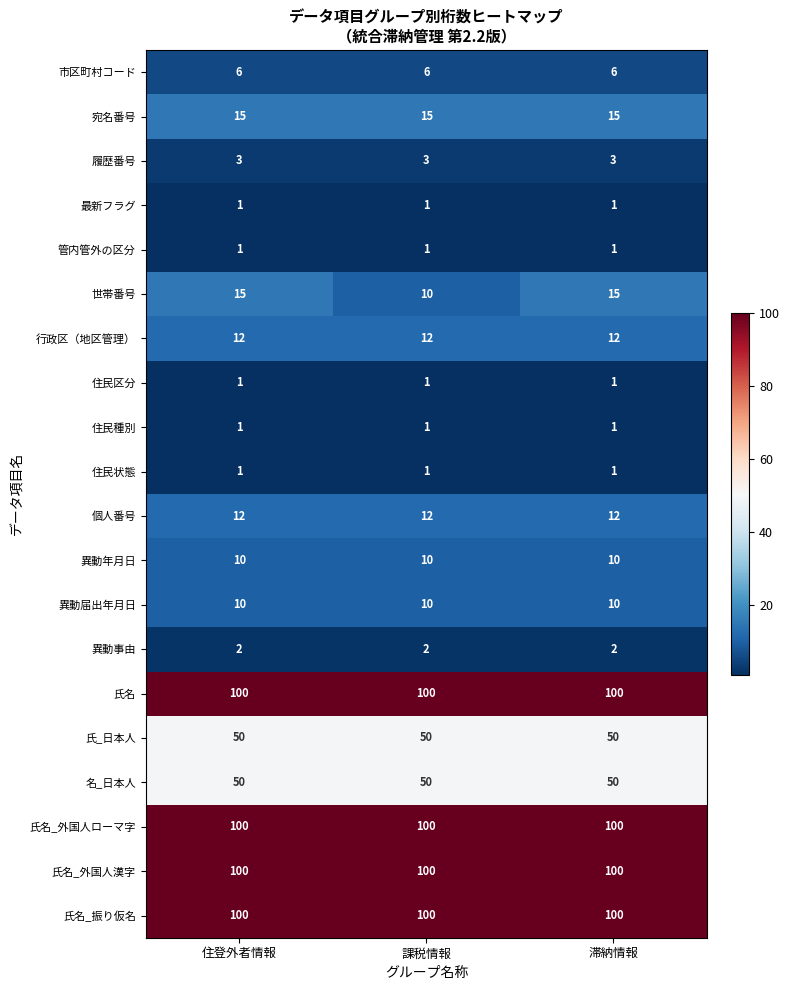

At how many categories does at least one series exceed 7?

3